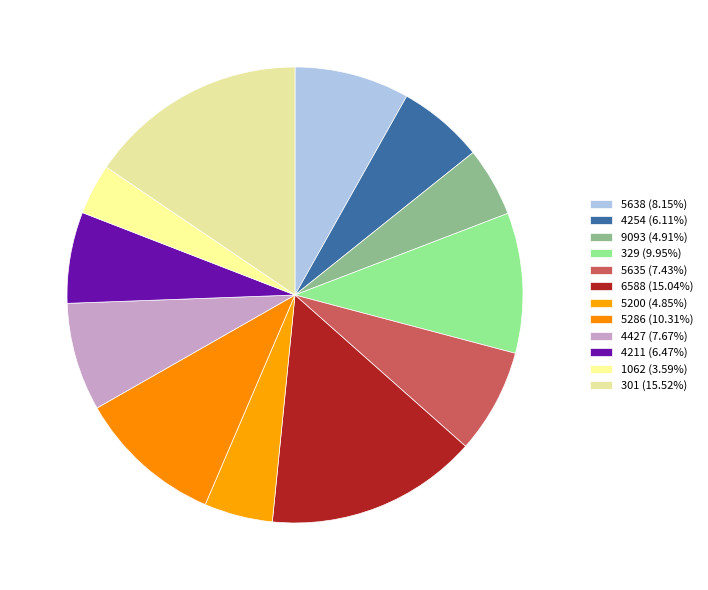

Rank the categories by value from highest to lowest.

301, 6588, 5286, 329, 5638, 4427, 5635, 4211, 4254, 9093, 5200, 1062